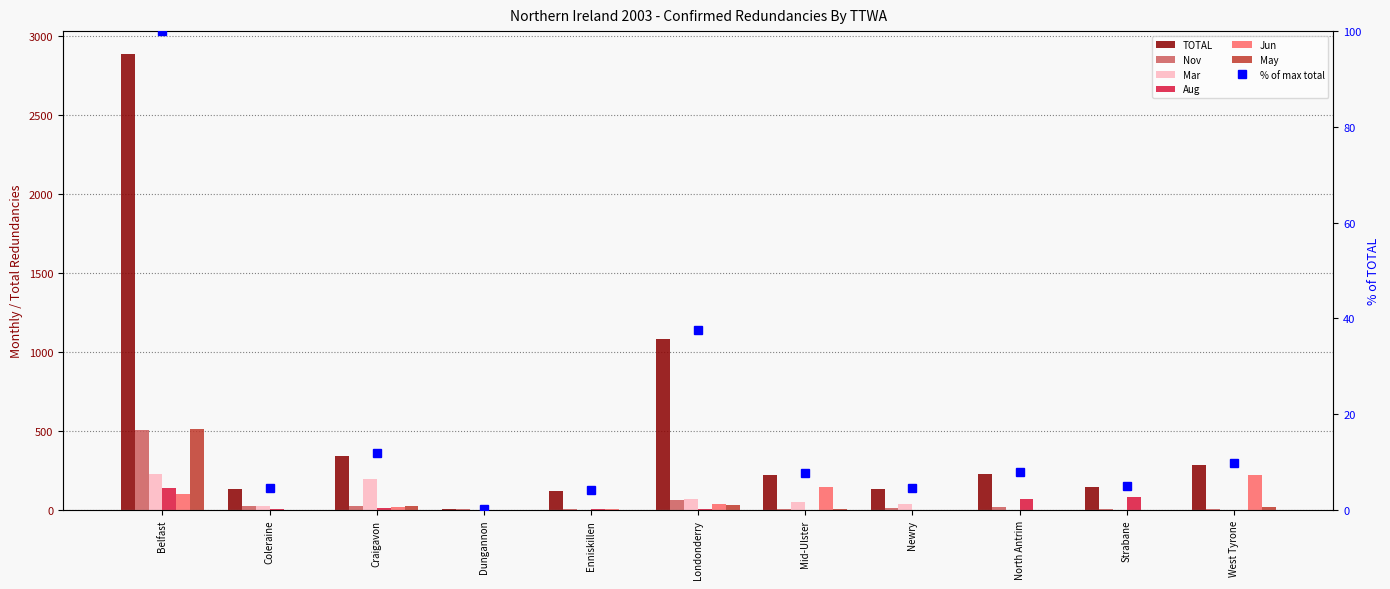

Which series has the largest range (max minus min)?

TOTAL